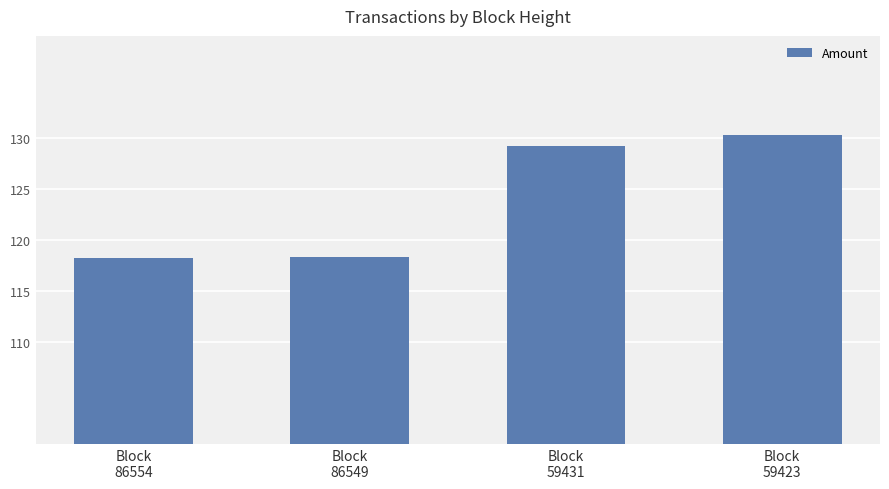

What is the value of the 2nd bar from the left?

118.3